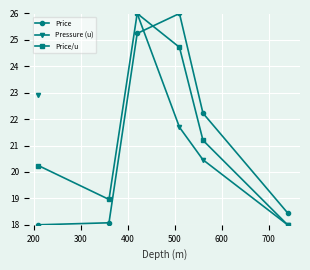

What is the highest value of the Price/u series?

26.0